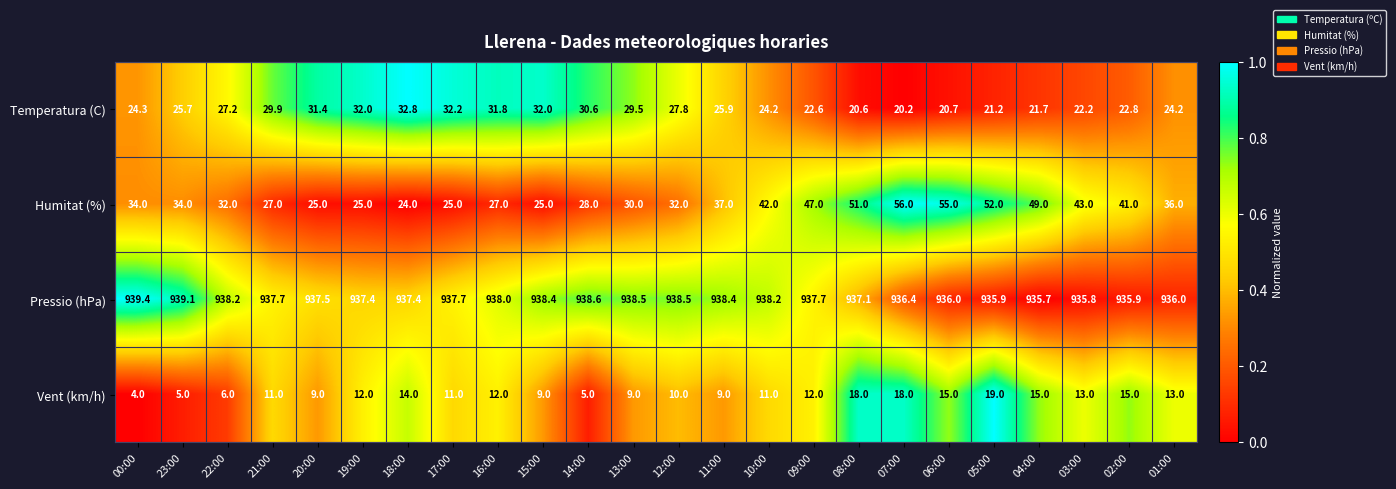

What is the difference between the maximum and second lowest values in the Humitat (%) series?

31.0